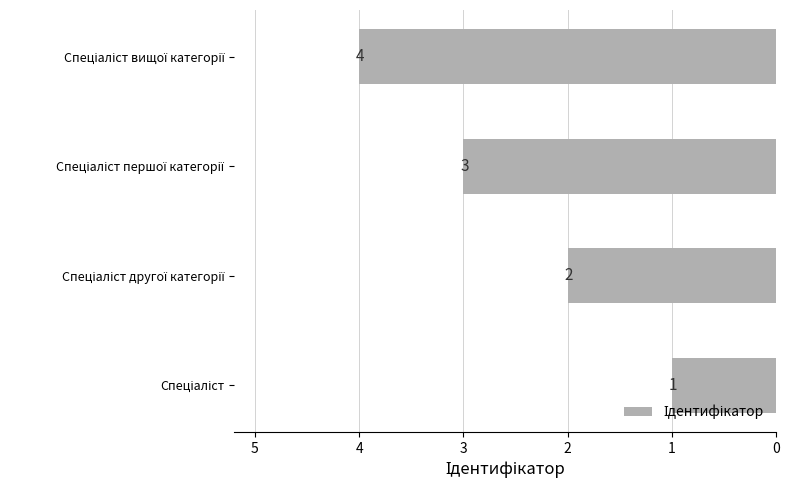

What is the maximum value shown in the chart?

4